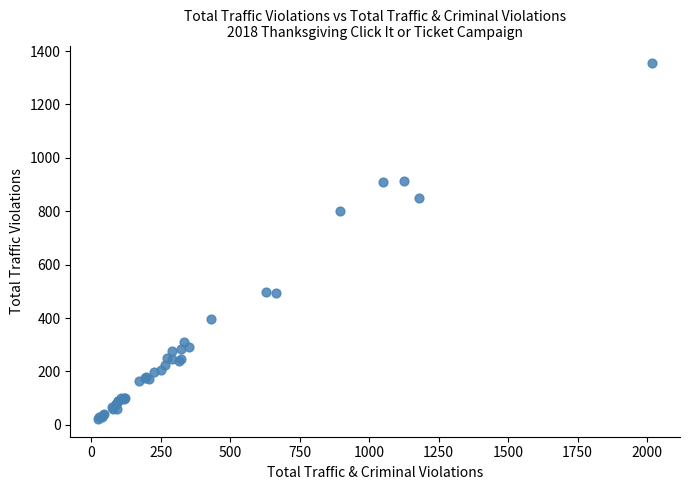

What Y value in the scatter plot is closest to 688?

802